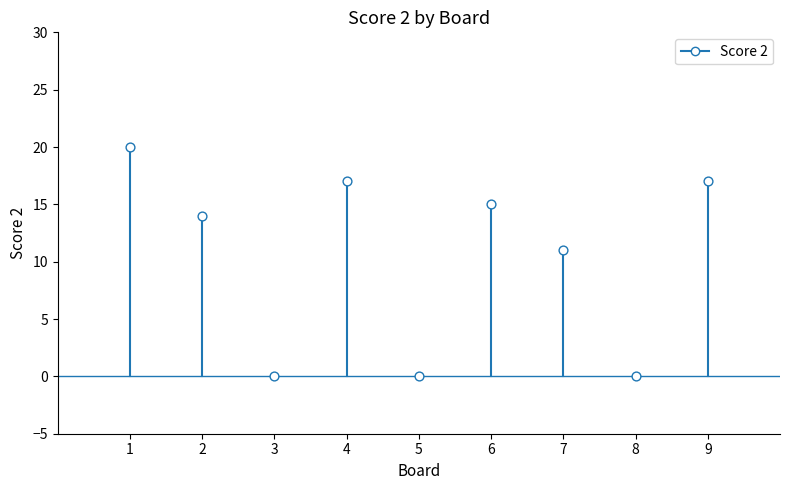

What is the range of X values (max minus min)?

8